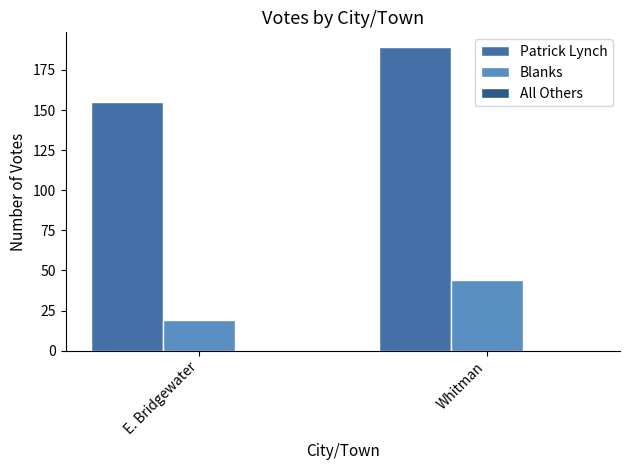

Is it true that Blanks equals 22 at Whitman?

False